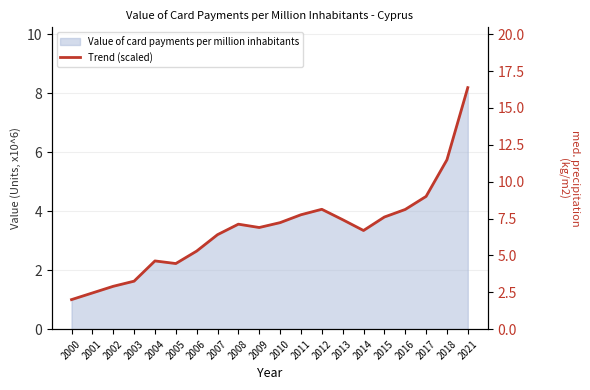

Where is the first local minimum?

2005